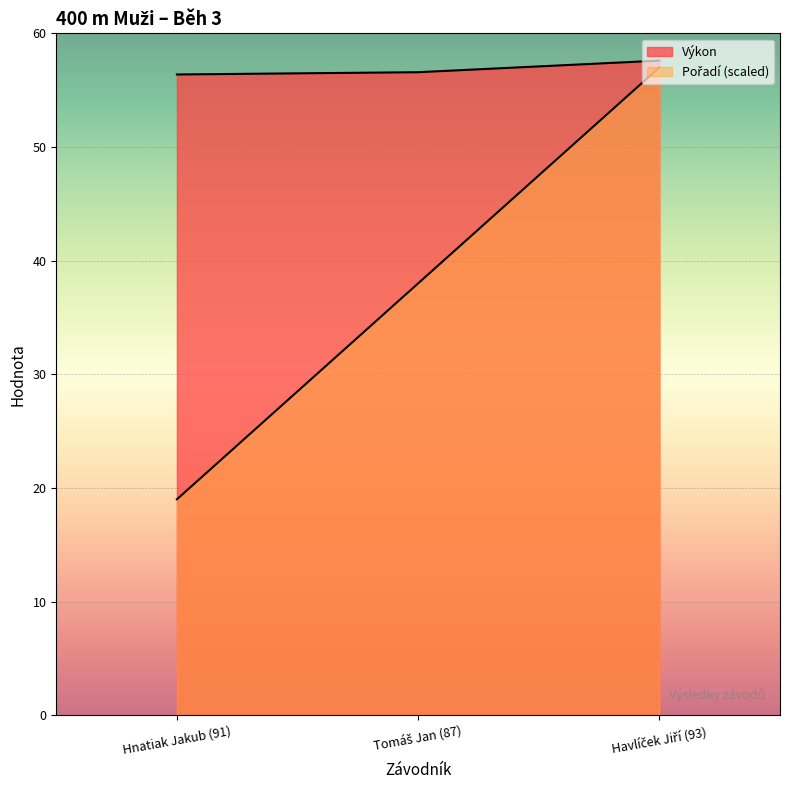

At which category is the sum across all series the highest?

Havlíček Jiří (93)